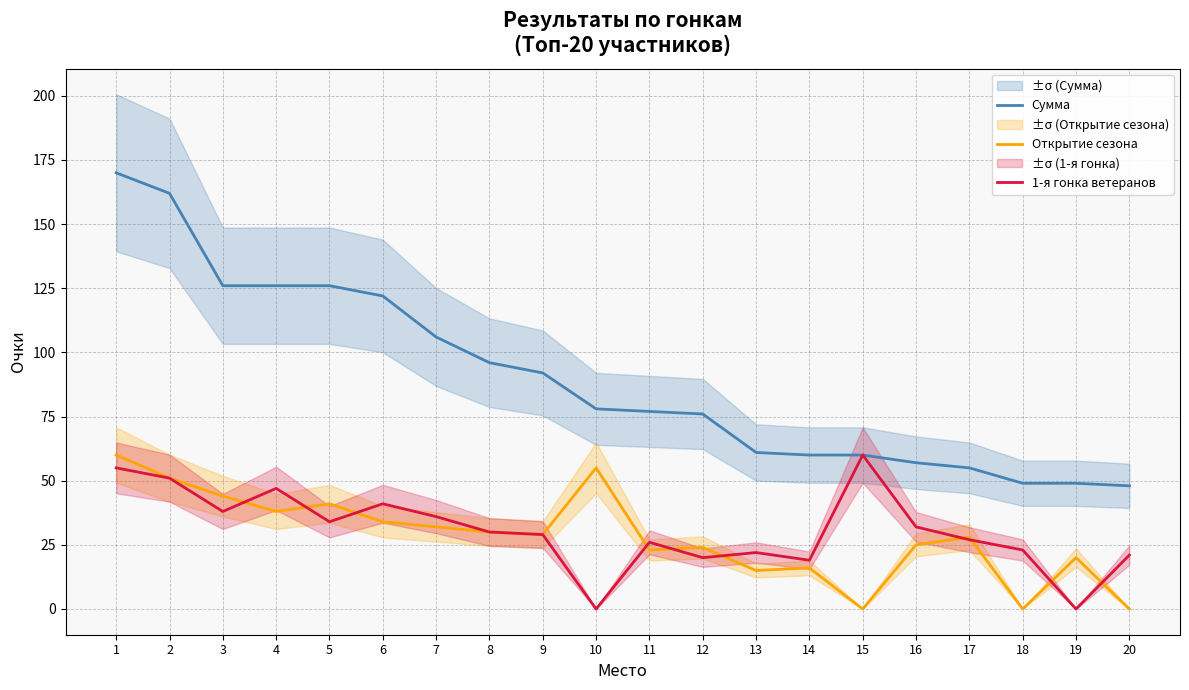

How many data points does each series have?

20